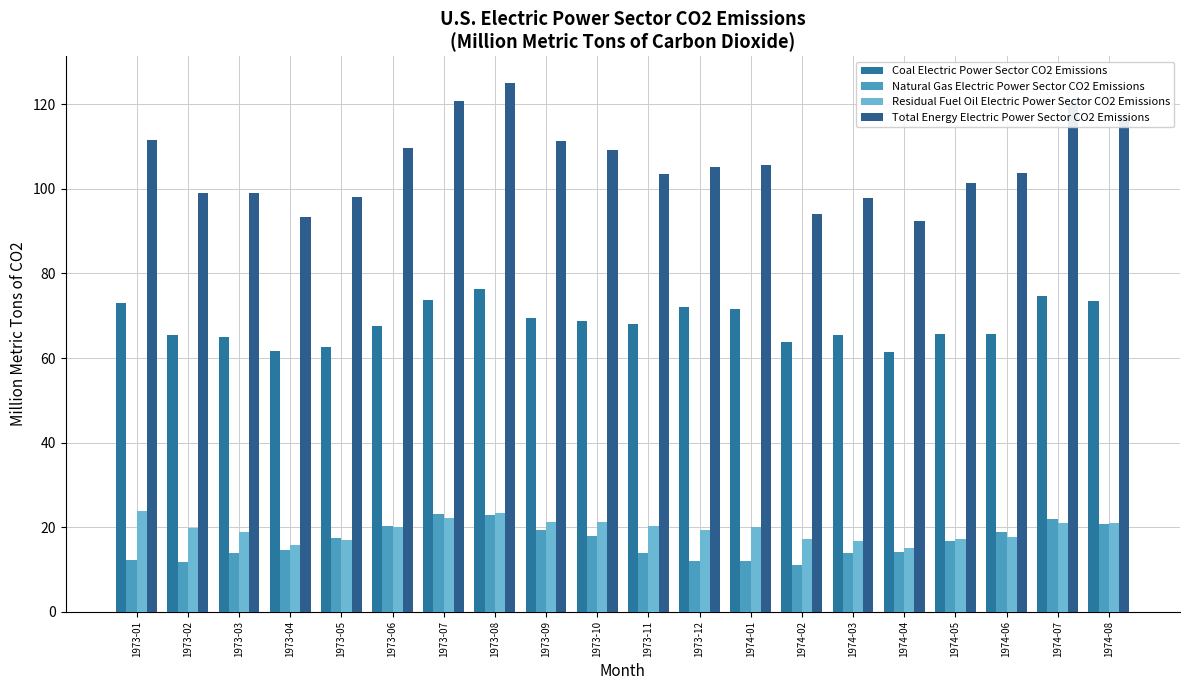

At which category is the sum across all series the highest?

1973-08